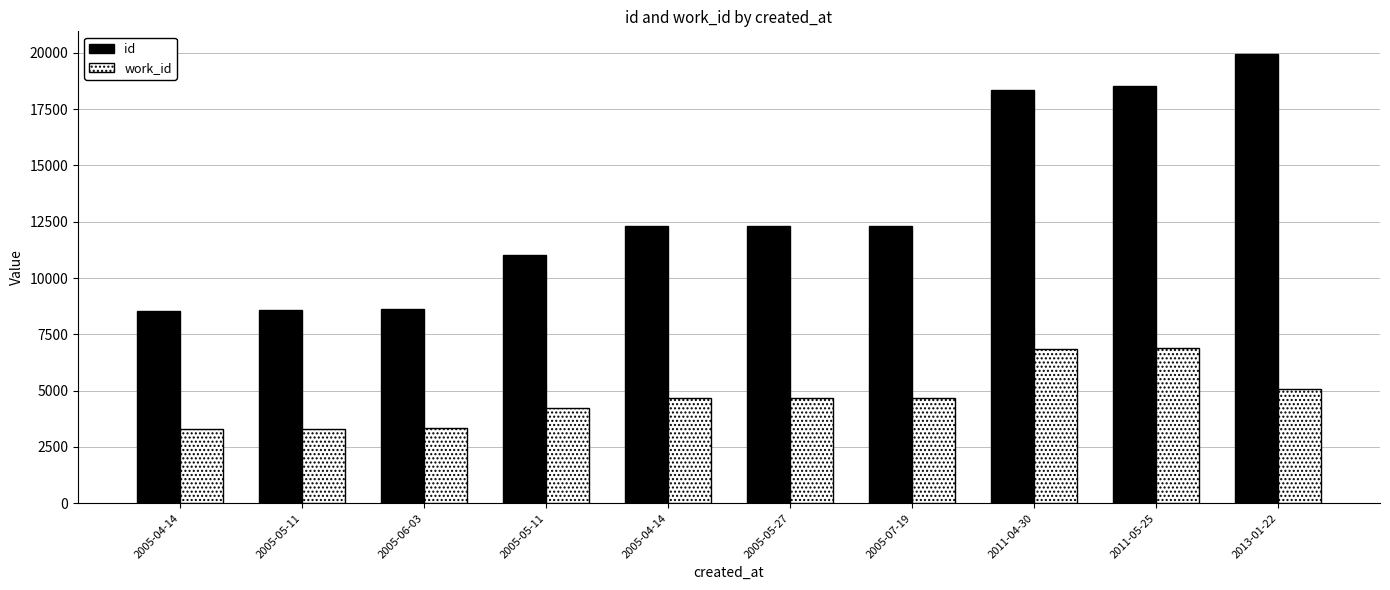

What are all the series names shown in the legend?

id, work_id